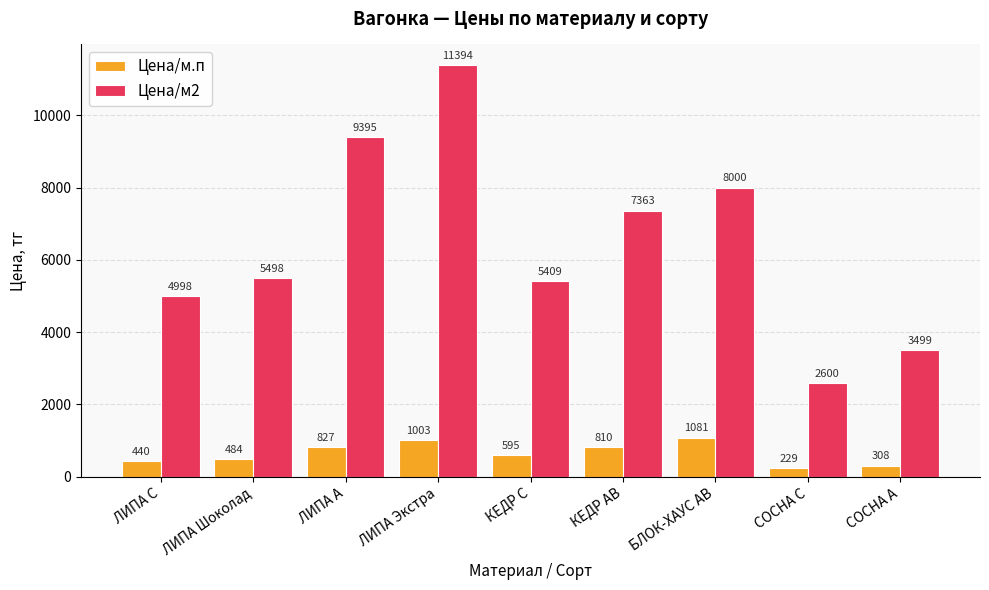

List the series in order of their overall mean, lowest first.

Цена/м.п, Цена/м2